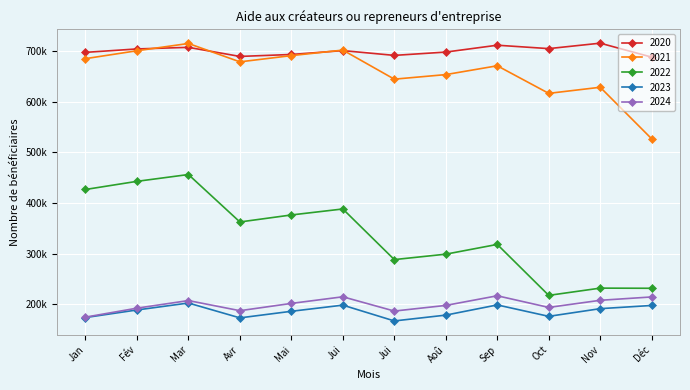

Does the chart have visible grid lines?

Yes